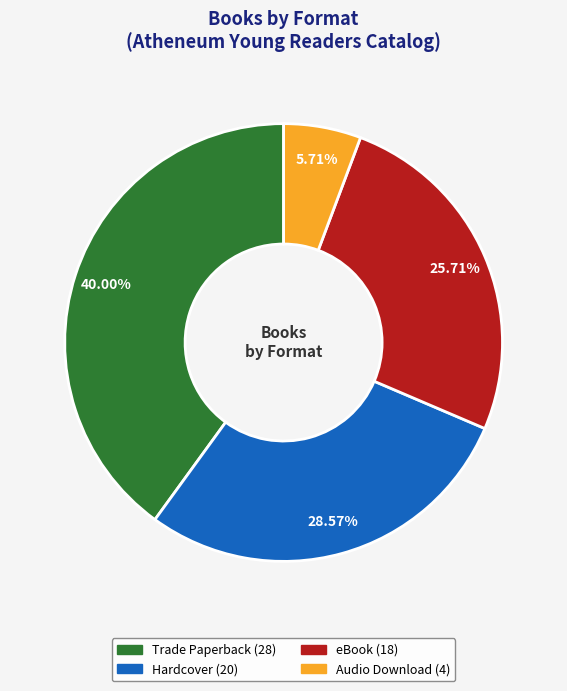

To the nearest percent, what percentage of the pie is Hardcover?

29%